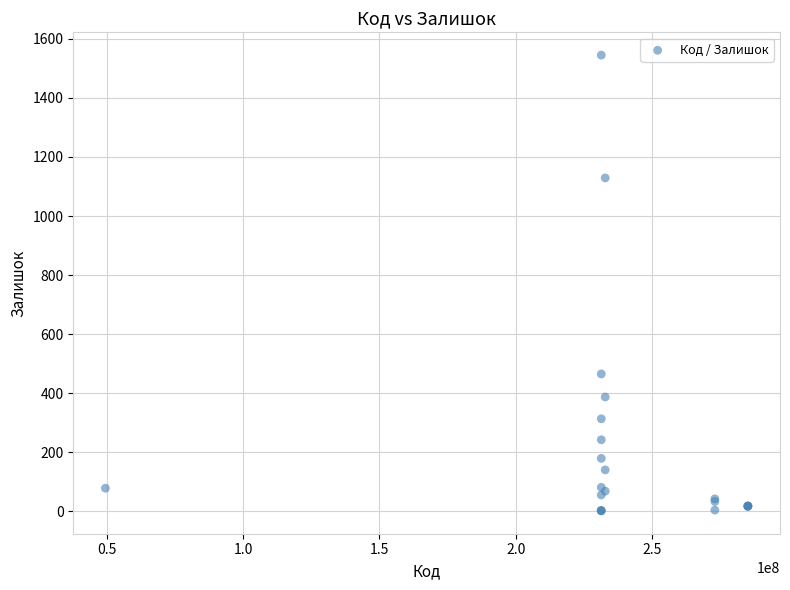

What Y value in the scatter plot is closest to 773?

465